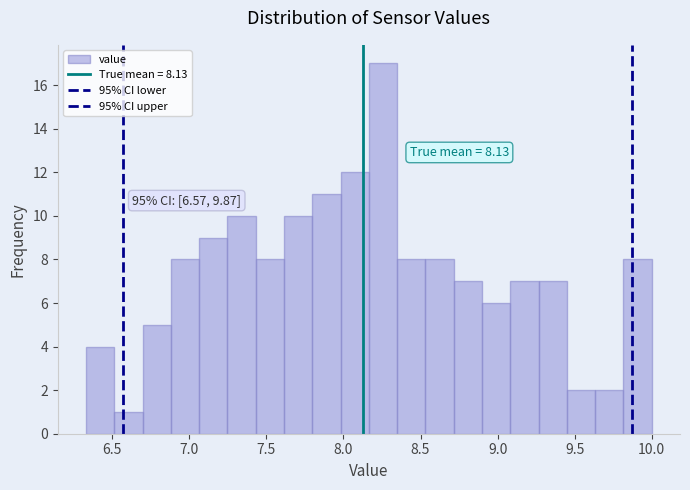

Around what value on the x-axis is the tallest bar? Give the approximate position of its centre, as read against the axis.

8.25